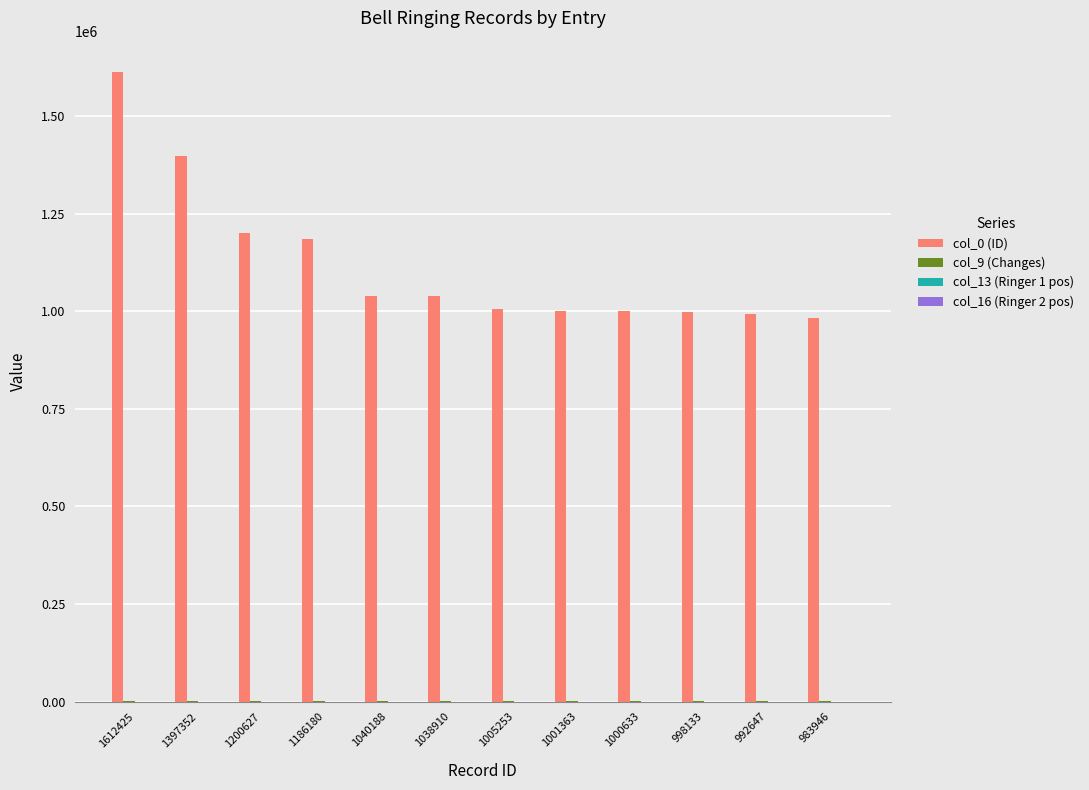

What is the spread (max minus min) of values at 1005253?

1005252